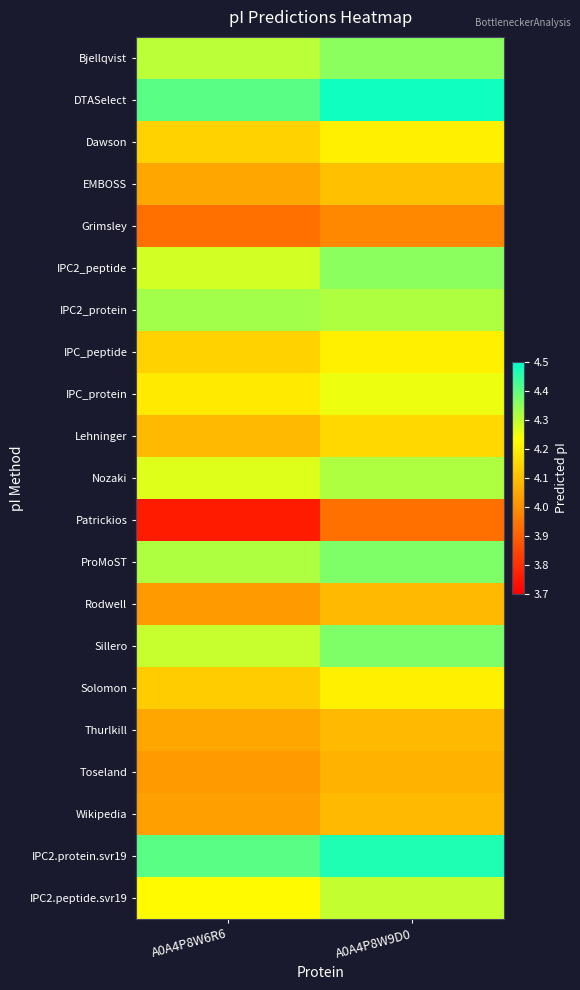

Which series has the widest spread of values?

Patrickios